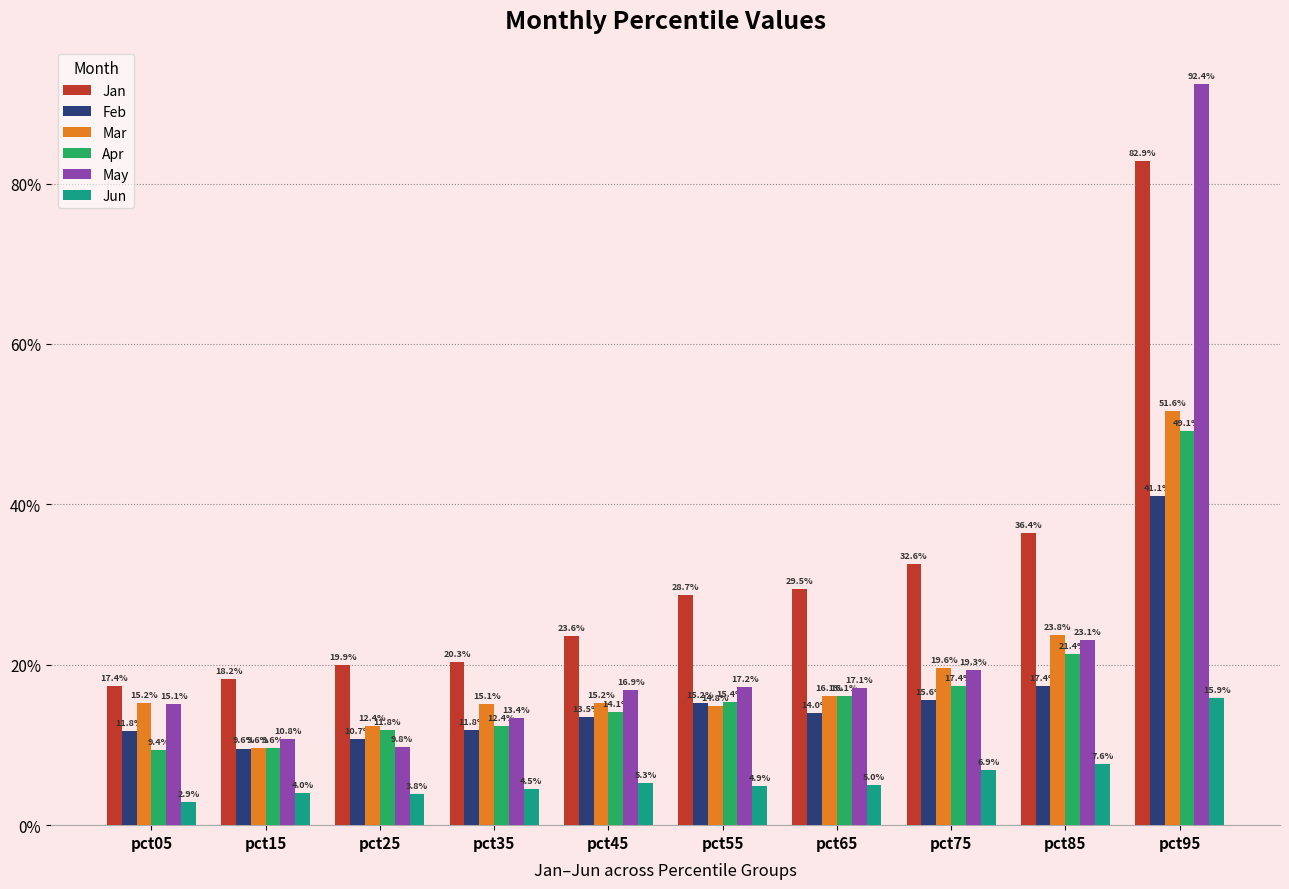

At which category is the sum across all series the highest?

pct95